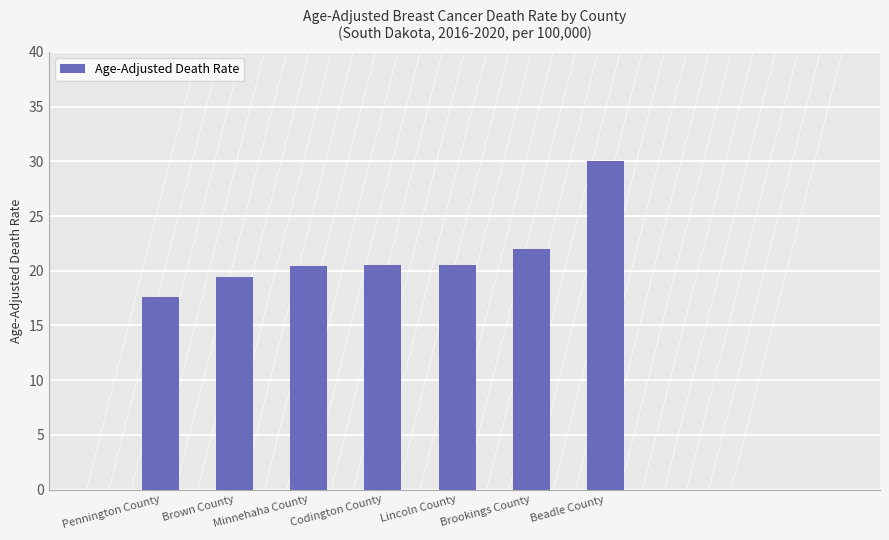

What is the smallest value displayed?

17.6